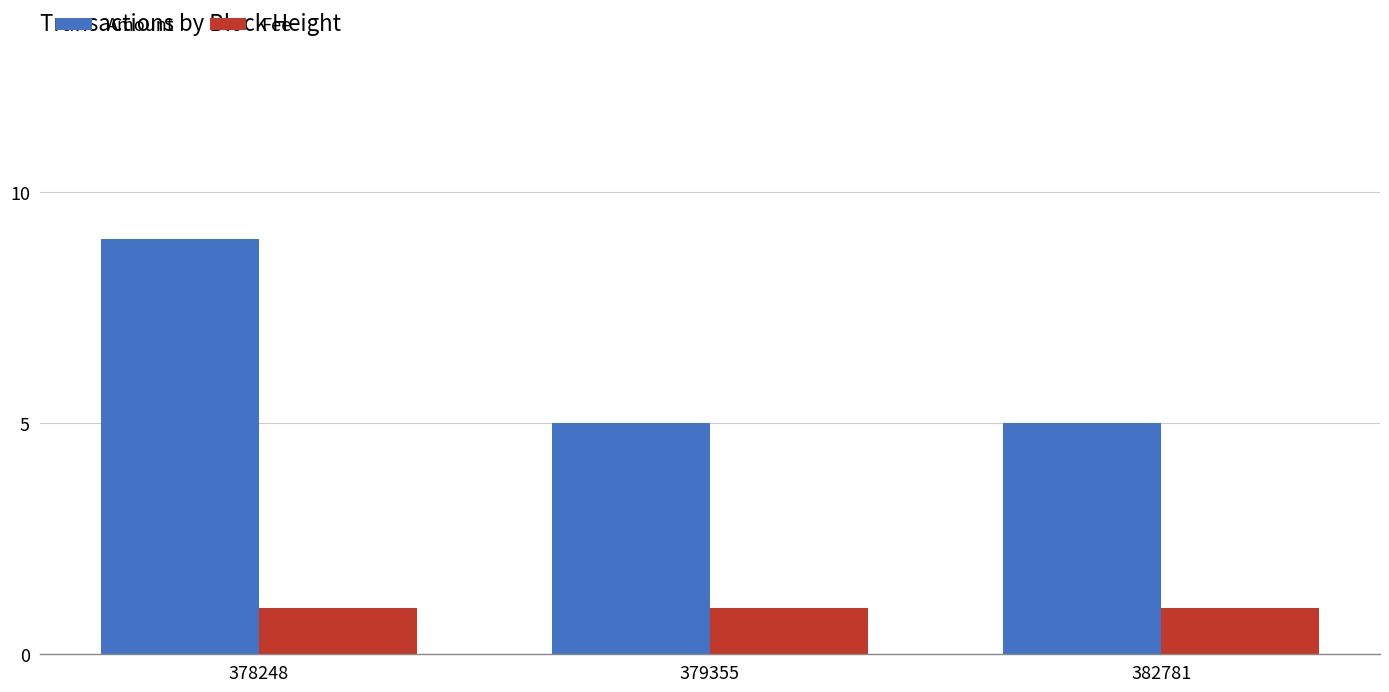

What is the difference between the Amount values at 382781 and 378248?

4